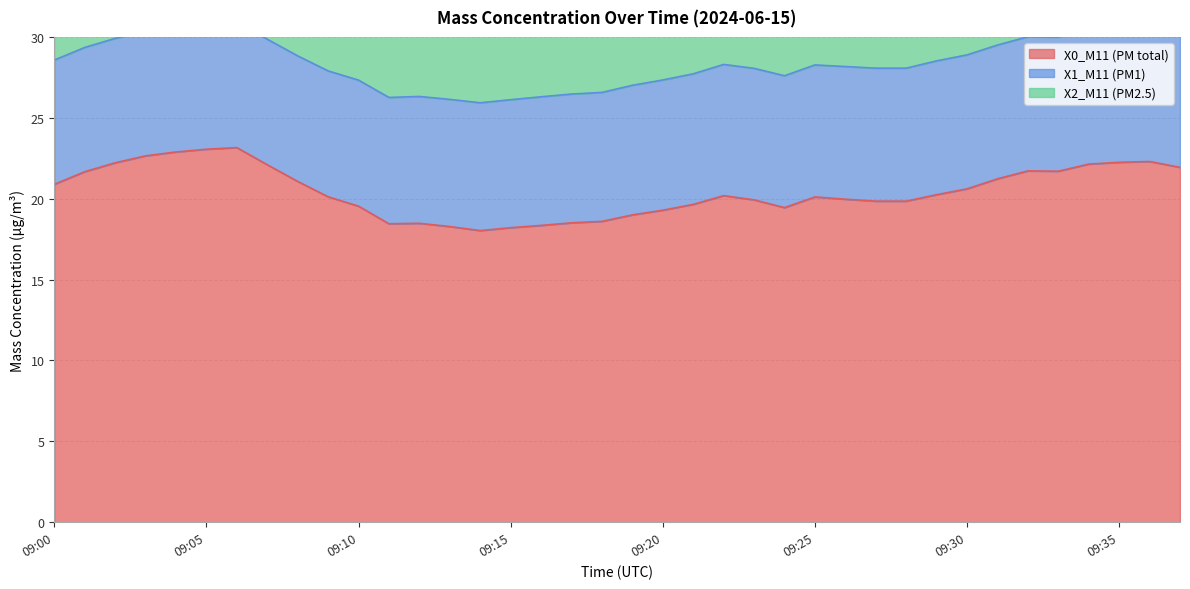

True or false: X2_M11 (PM2.5) and X1_M11 (PM1) cross at least once.

False